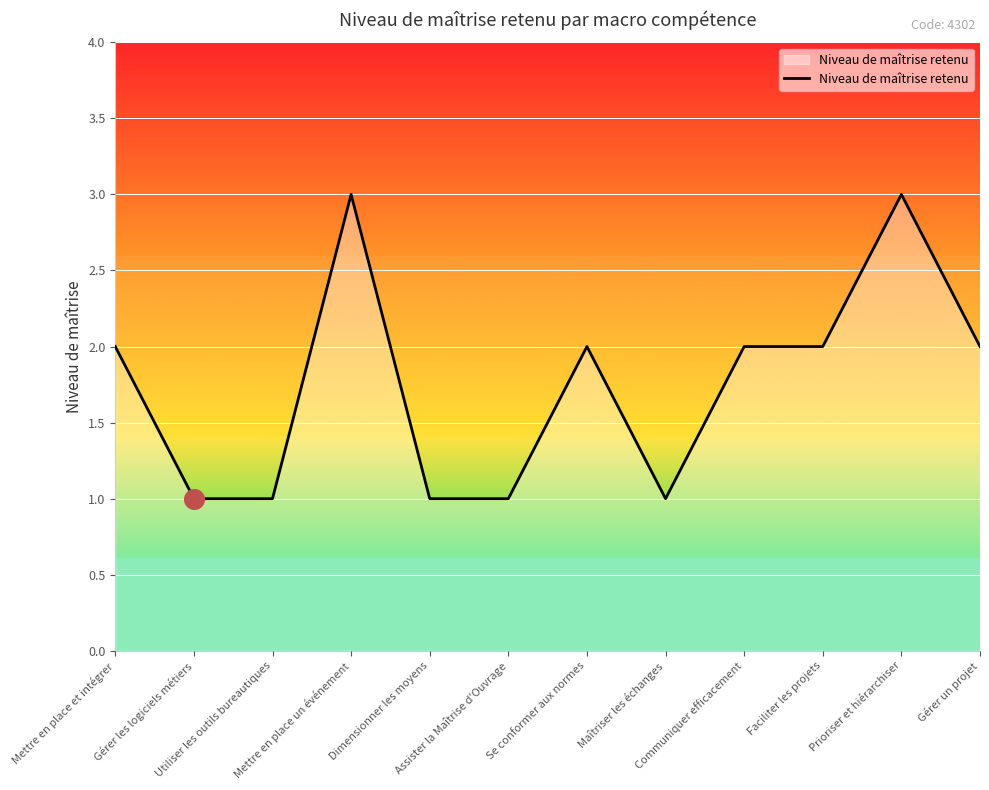

Which has a higher value, Prioriser et hiérarchiser or Maîtriser les échanges?

Prioriser et hiérarchiser